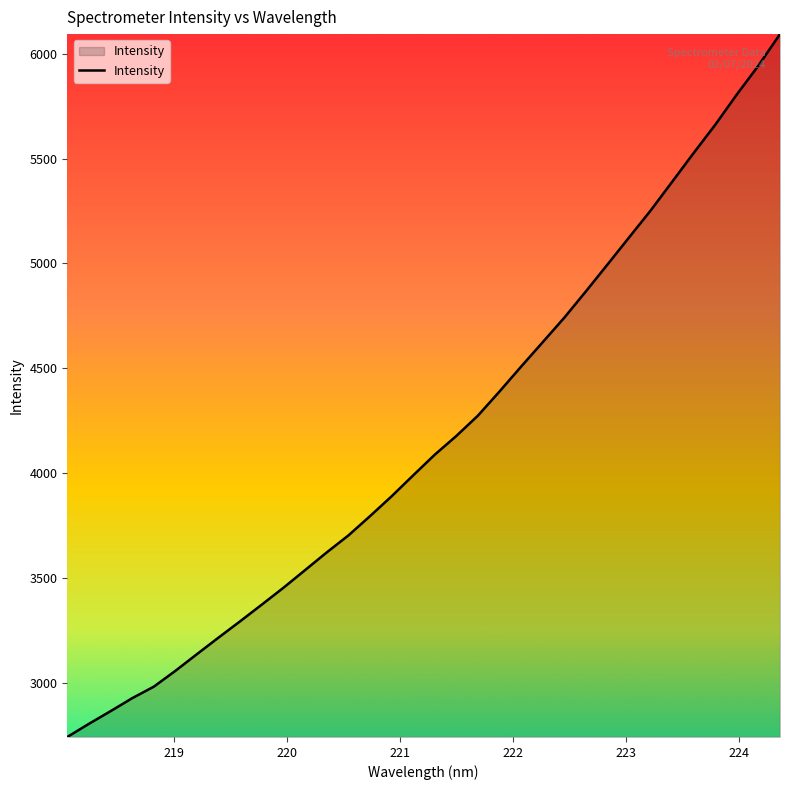

What is the greatest value displayed?

6093.1